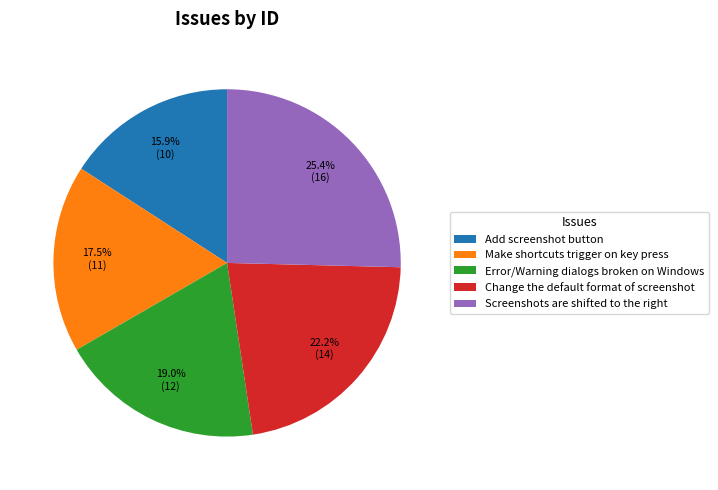

Approximately how many times larger is the value at Add screenshot button compared to Change the default format of screenshot?

0.7